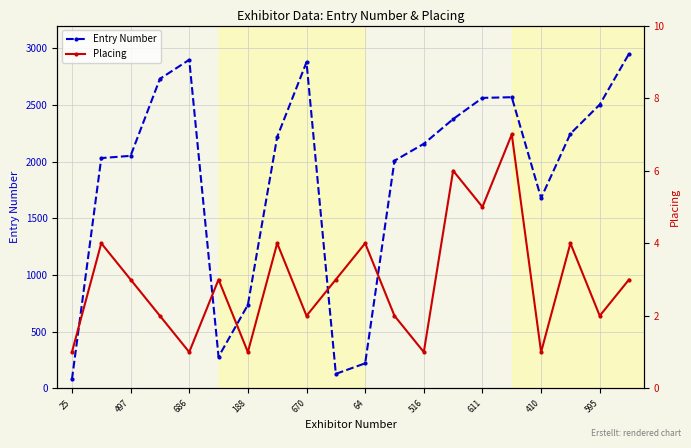

The value of Entry Number at 611 is 2562. True or false?

True